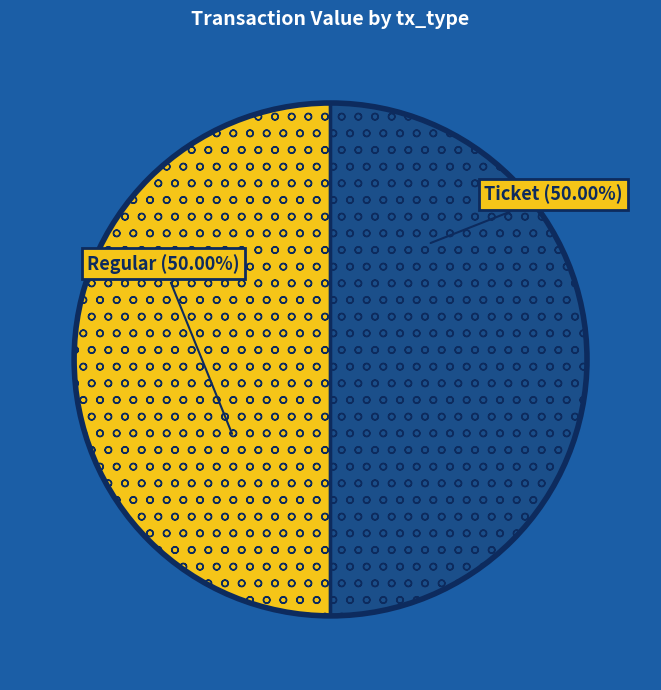

What portion of the pie excludes Ticket?

50.0%